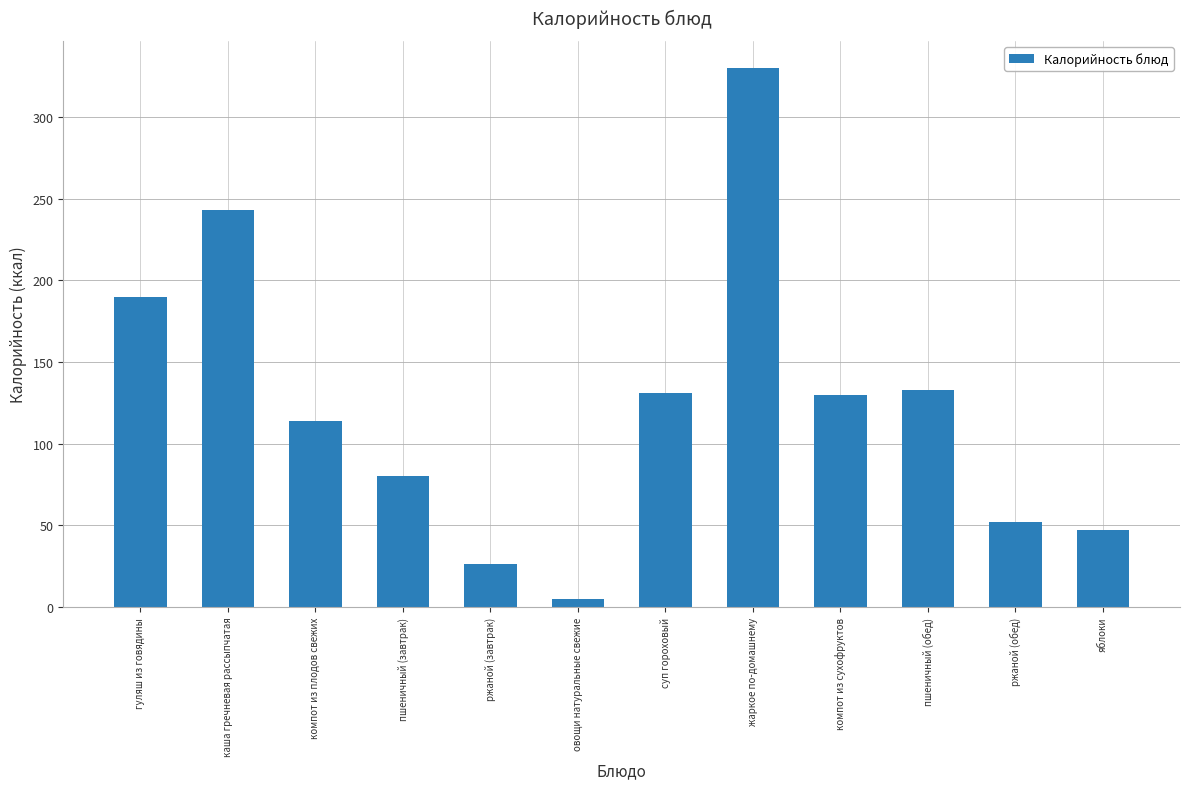

What is the difference between the maximum and second lowest values?

304